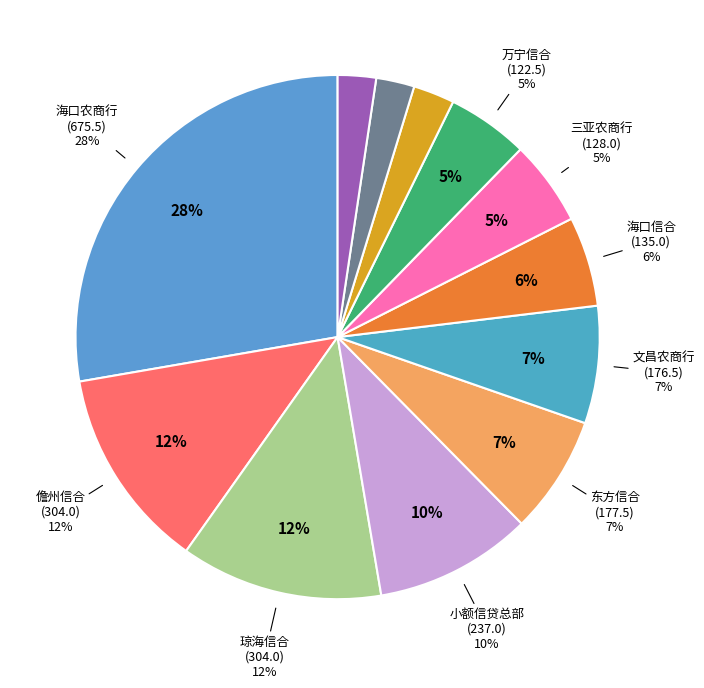

The 38 slice represents 2% of the pie. True or false?

True